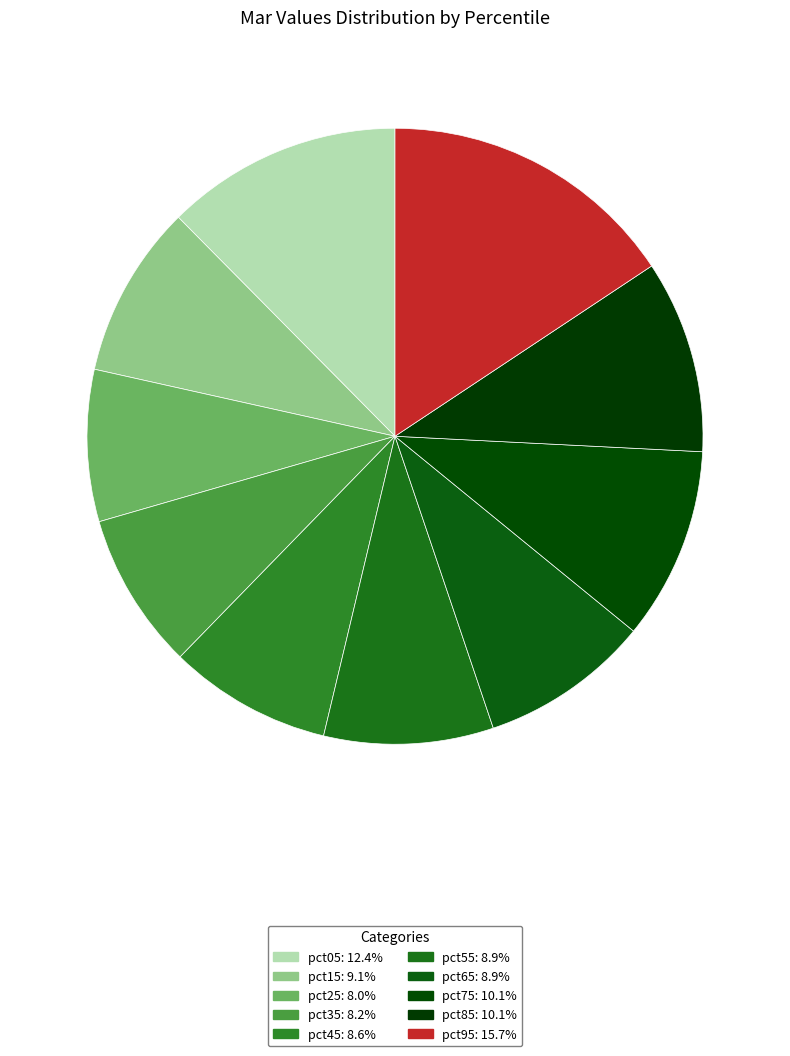

Count the number of slices in the pie.

10